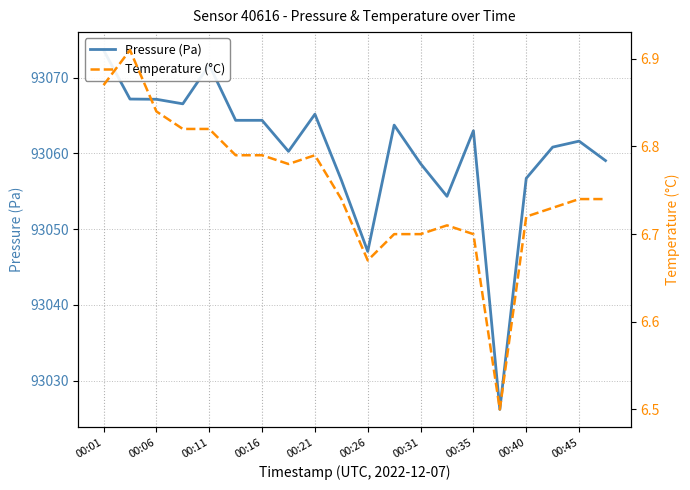

True or false: Temperature (°C) and Pressure (Pa) cross at least once.

False